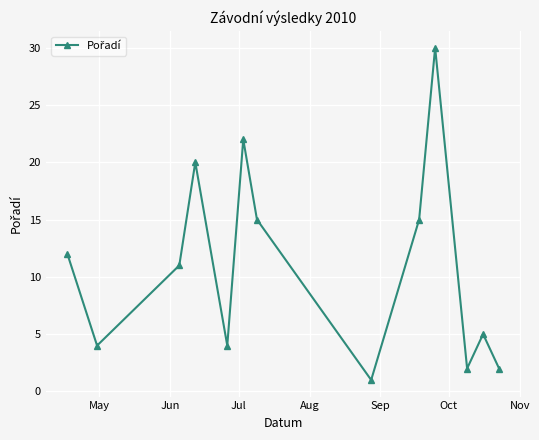

What is the average value?

11